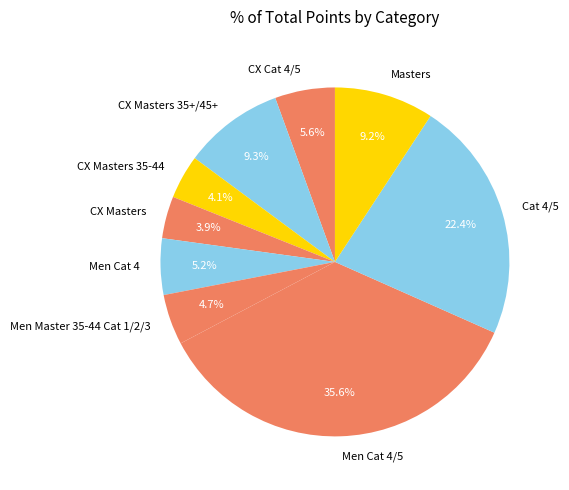

Does Men Cat 4 account for over 50% of the chart?

No